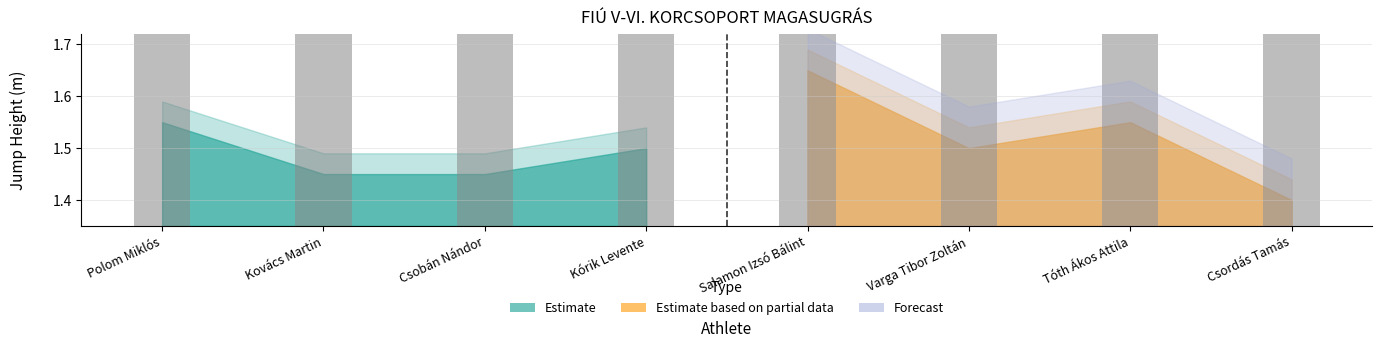

What is the sum of all values?

12.1